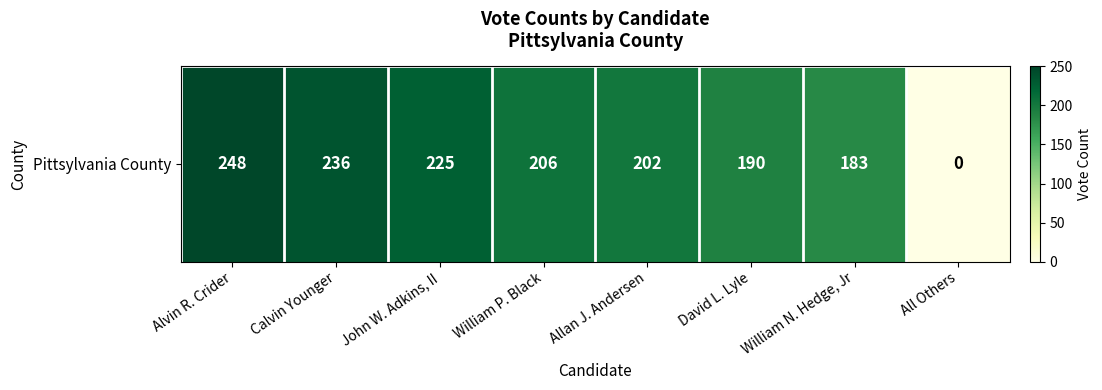

Which has a higher value, John W. Adkins, II or William P. Black?

John W. Adkins, II